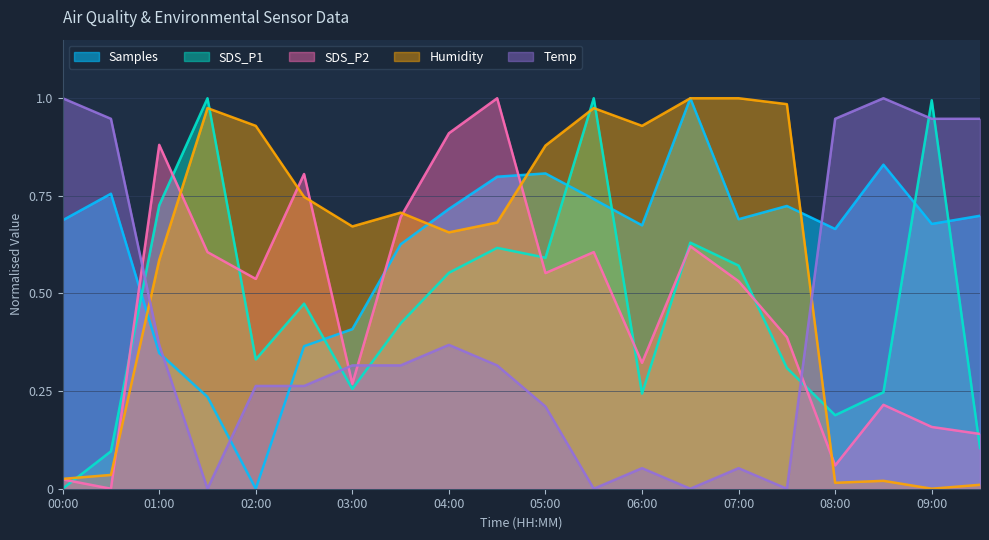

How many interior local valleys does the Humidity series have?

5